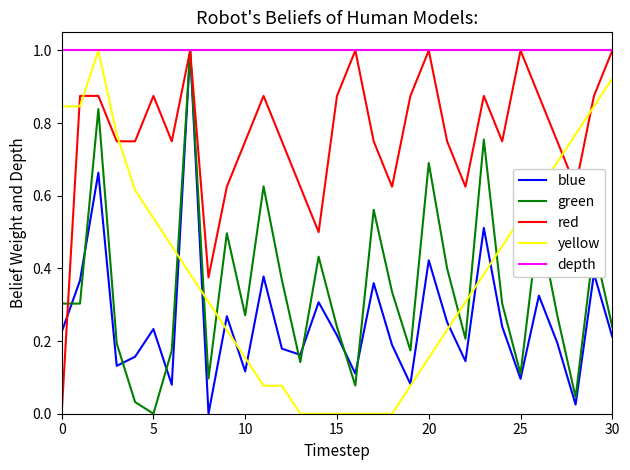

What is the sum of all red values?

23.6